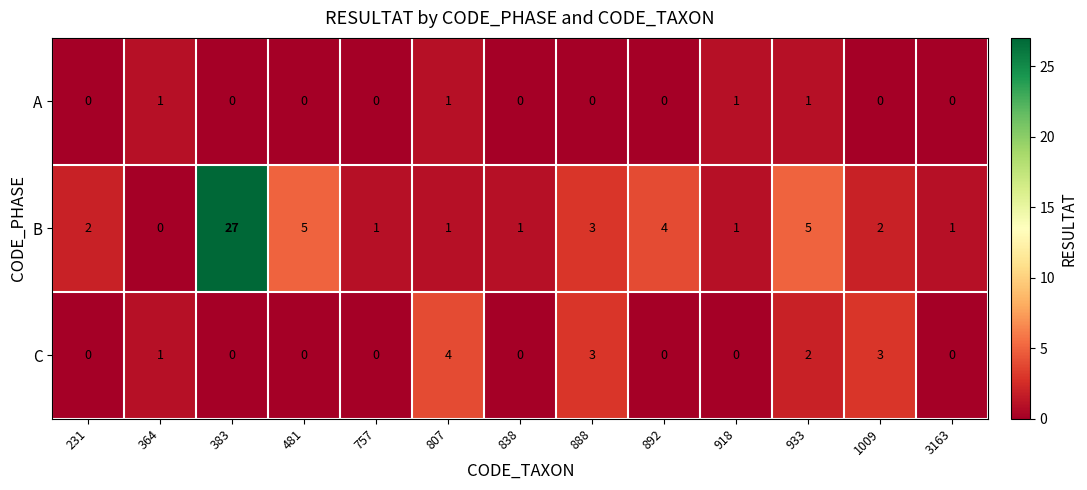

Rank the series by their average value, from highest to lowest.

B, C, A